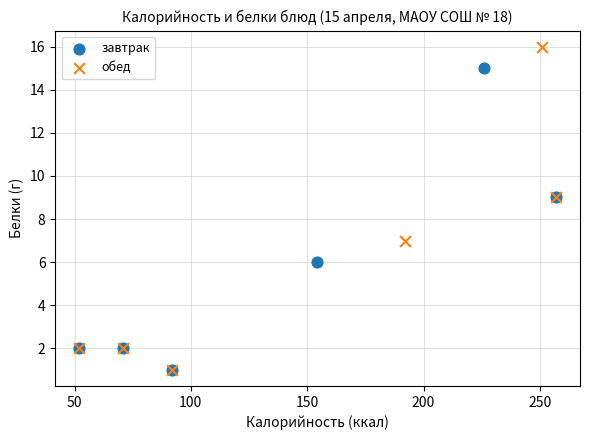

Which series has the widest spread of Y values?

обед